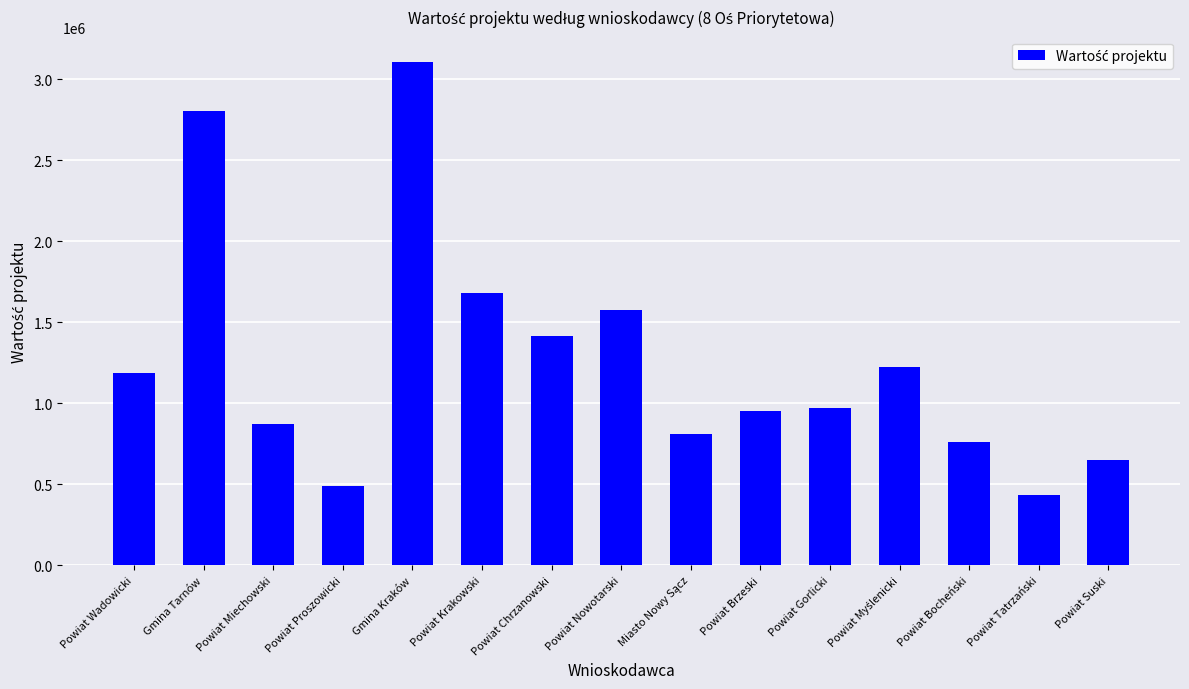

What is the maximum value shown in the chart?

3108000.0